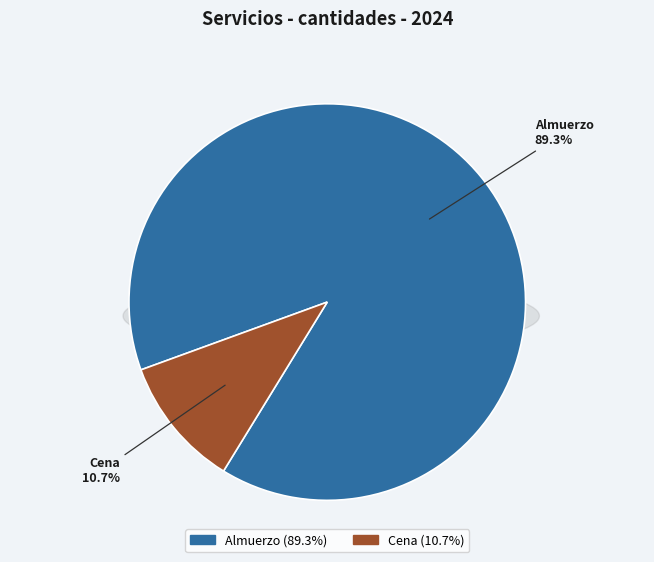

Does Servicio de entrega de cena account for over 50% of the chart?

No